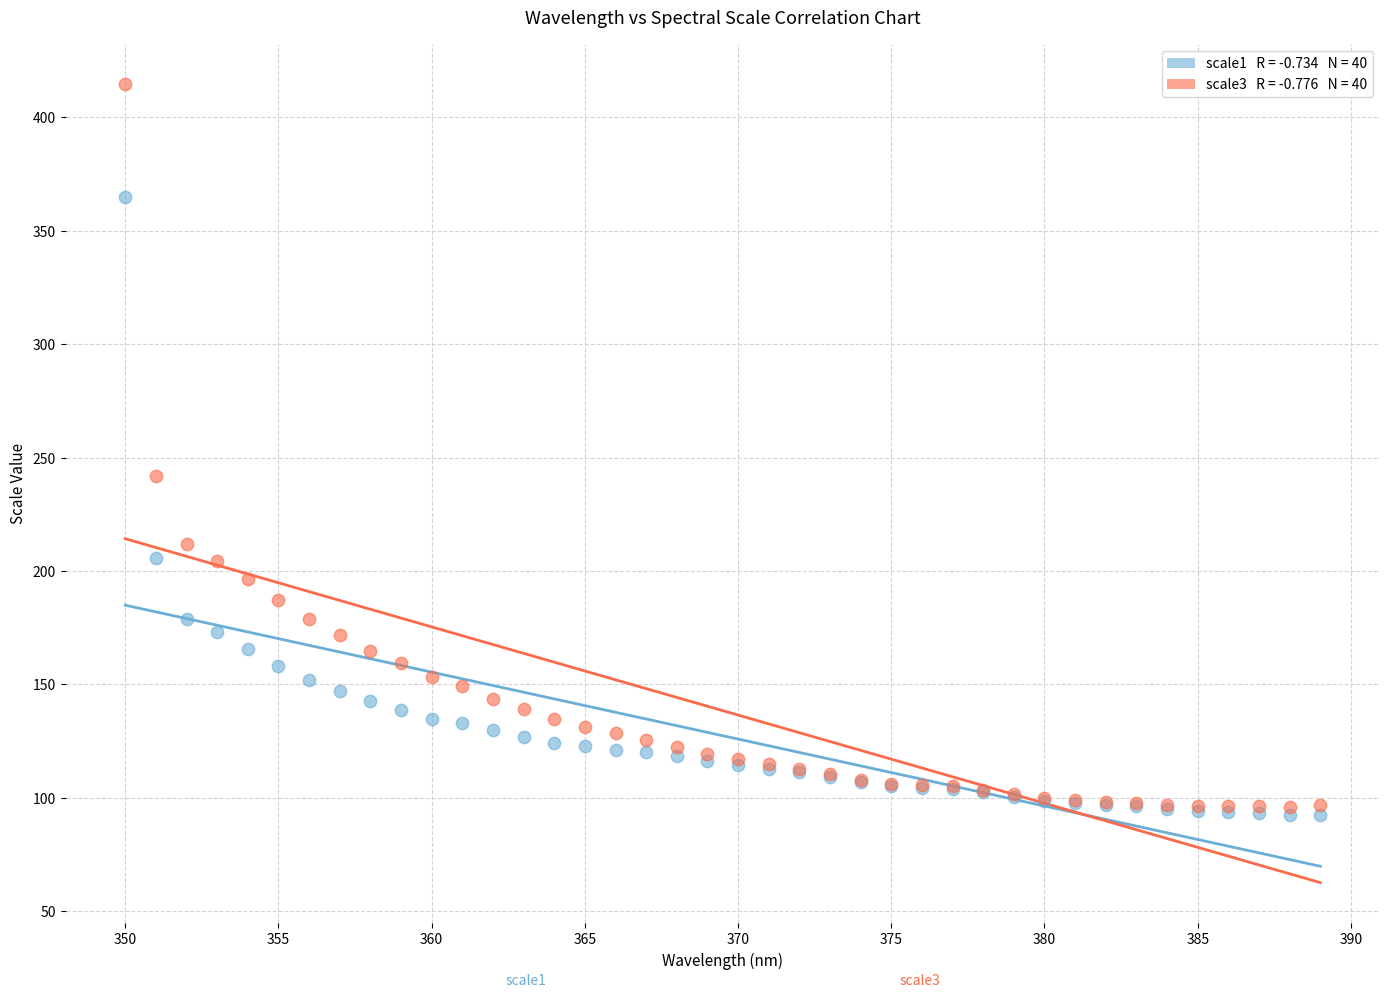

Across all series, what Y value is closest to 253?

241.7